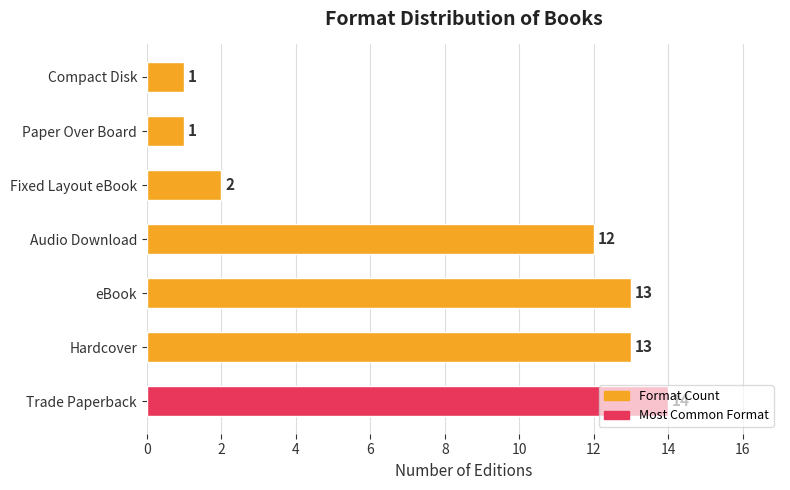

What is the difference between the values at Hardcover and Compact Disk?

12